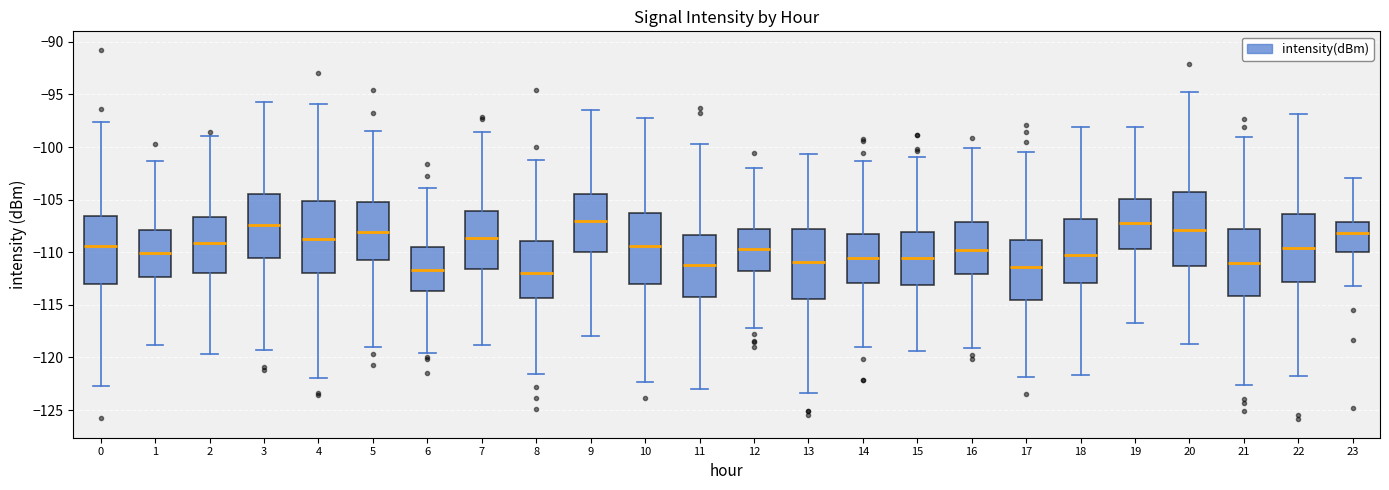

Reading left to right, transcribe this box plot: for each box, give where its median line is, the range the box spans, and where its two whiskers end, as read against the y-axis. The values are not printed on the chart, so give them approximately, as read against the axis.

0: median -109.5, box -113.0 to -106.5, whiskers -122.5 to -97.5
1: median -110.0, box -112.5 to -108.0, whiskers -119.0 to -101.5
2: median -109.0, box -112.0 to -106.5, whiskers -119.5 to -99.0
3: median -107.5, box -110.5 to -104.5, whiskers -119.5 to -95.5
4: median -109.0, box -112.0 to -105.0, whiskers -122.0 to -96.0
5: median -108.0, box -110.5 to -105.0, whiskers -119.0 to -98.5
6: median -111.5, box -113.5 to -109.5, whiskers -119.5 to -104.0
7: median -108.5, box -111.5 to -106.0, whiskers -119.0 to -98.5
8: median -112.0, box -114.5 to -109.0, whiskers -121.5 to -101.0
9: median -107.0, box -110.0 to -104.5, whiskers -118.0 to -96.5
10: median -109.5, box -113.0 to -106.5, whiskers -122.5 to -97.0
11: median -111.0, box -114.5 to -108.5, whiskers -123.0 to -99.5
12: median -109.5, box -111.5 to -108.0, whiskers -117.0 to -102.0
13: median -111.0, box -114.5 to -108.0, whiskers -123.5 to -100.5
14: median -110.5, box -113.0 to -108.0, whiskers -119.0 to -101.5
15: median -110.5, box -113.0 to -108.0, whiskers -119.5 to -101.0
16: median -110.0, box -112.0 to -107.0, whiskers -119.0 to -100.0
17: median -111.5, box -114.5 to -109.0, whiskers -122.0 to -100.5
18: median -110.0, box -113.0 to -107.0, whiskers -121.5 to -98.0
19: median -107.0, box -109.5 to -105.0, whiskers -116.5 to -98.0
20: median -108.0, box -111.5 to -104.5, whiskers -119.0 to -94.5
21: median -111.0, box -114.0 to -108.0, whiskers -122.5 to -99.0
22: median -109.5, box -113.0 to -106.5, whiskers -122.0 to -97.0
23: median -108.0, box -110.0 to -107.0, whiskers -113.0 to -103.0